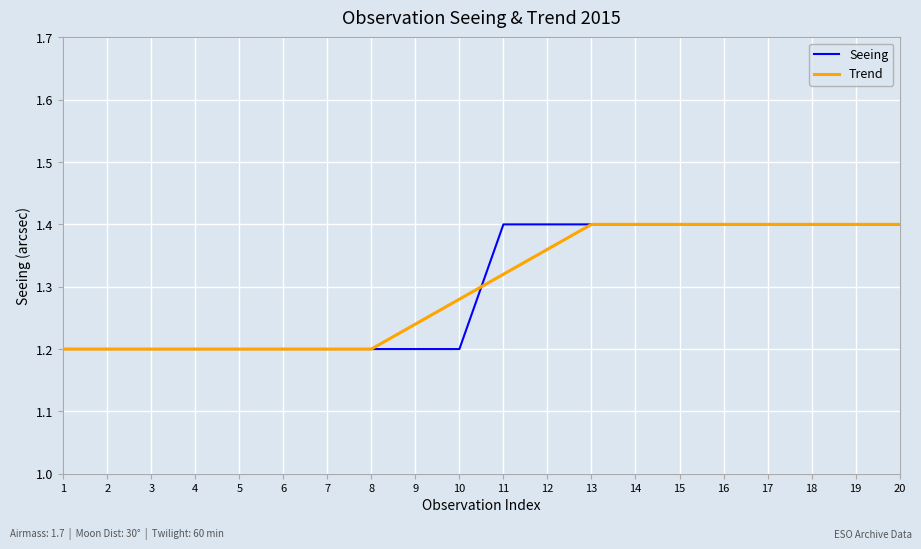

True or false: Trend and Seeing cross at least once.

True